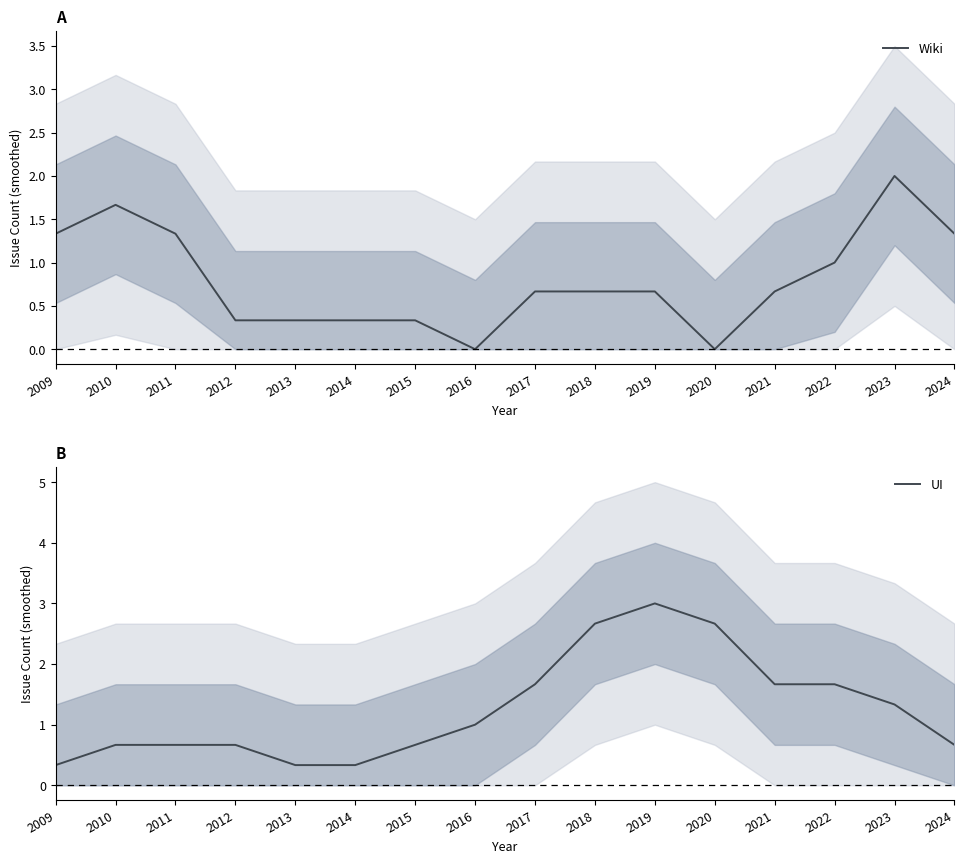

Which series changed the most between 2015 and 2022?

UI